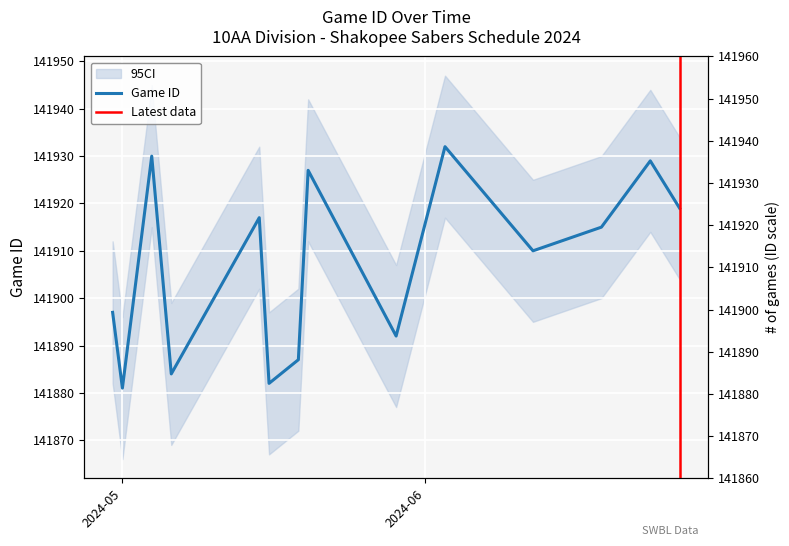

What is the sum of the values at 6/3/24 and 5/19/24?

283819